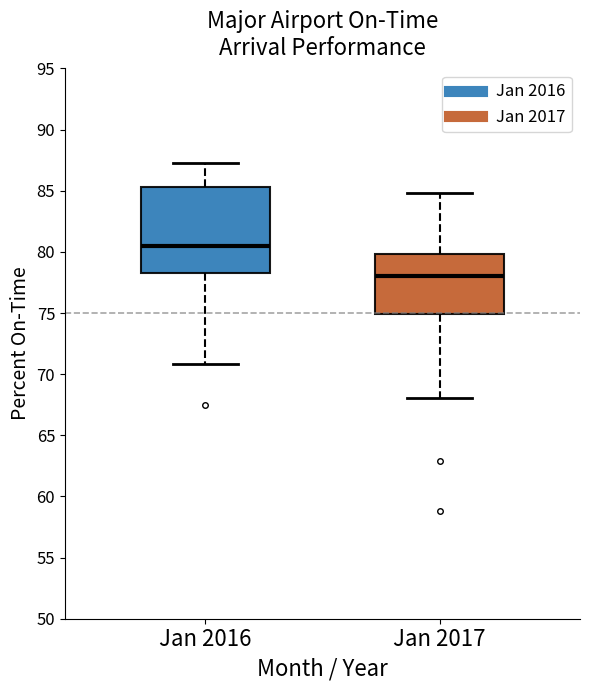

Reading left to right, read every box against the y-axis: the position of its median line, the range the box covers, and the ends of its whiskers. The values are not printed on the chart, so give them approximately, as read against the axis.

Jan 2016: median 80.5, box 78.5 to 85.5, whiskers 71.0 to 87.0
Jan 2017: median 78.0, box 75.0 to 80.0, whiskers 68.0 to 85.0